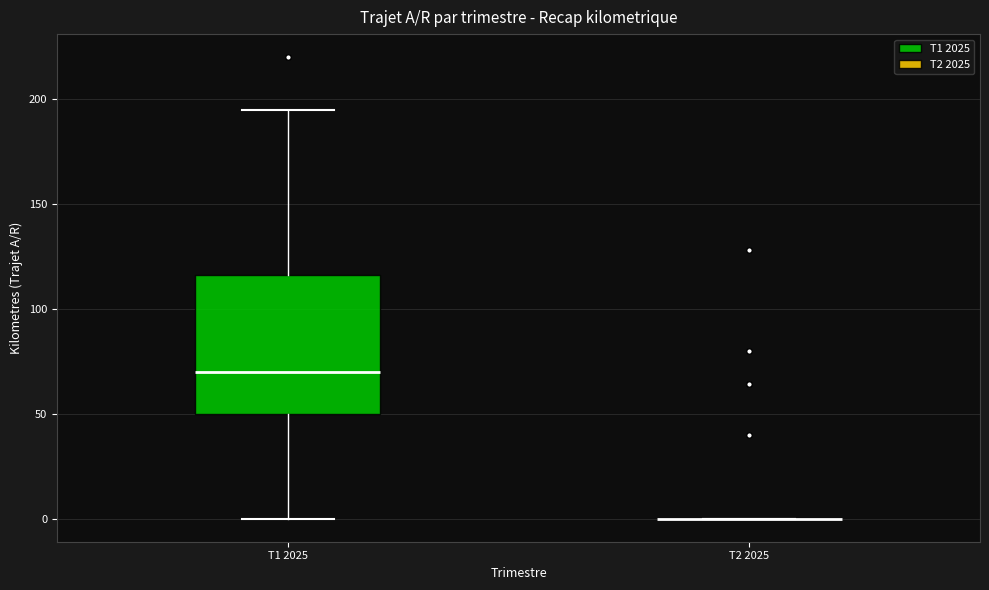

Where is the lower edge of the box for T1 2025 on the y-axis? The values are not printed on the chart, so give them approximately, as read against the axis.

50